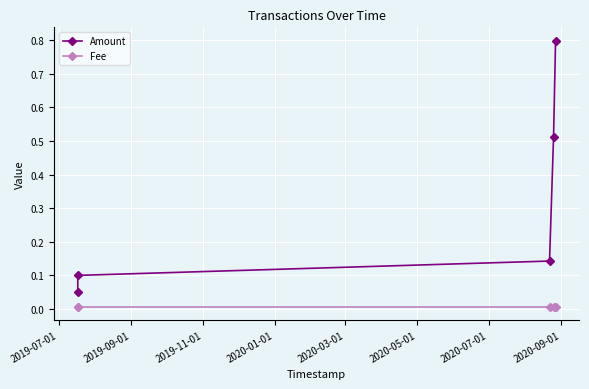

List the series in order of their overall mean, lowest first.

Fee, Amount